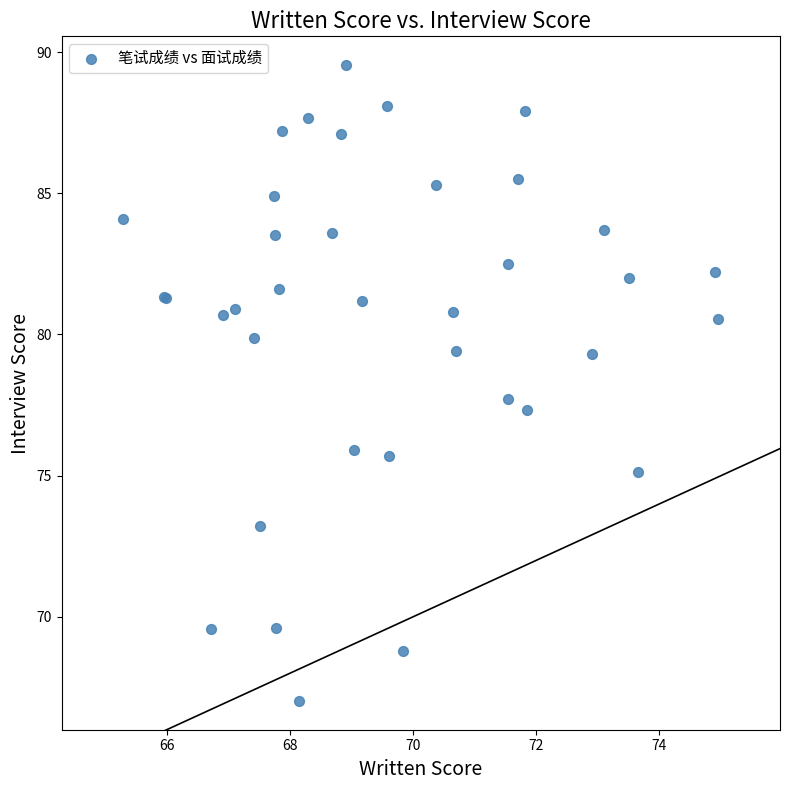

What Y value in the scatter plot is closest to 78?

77.7